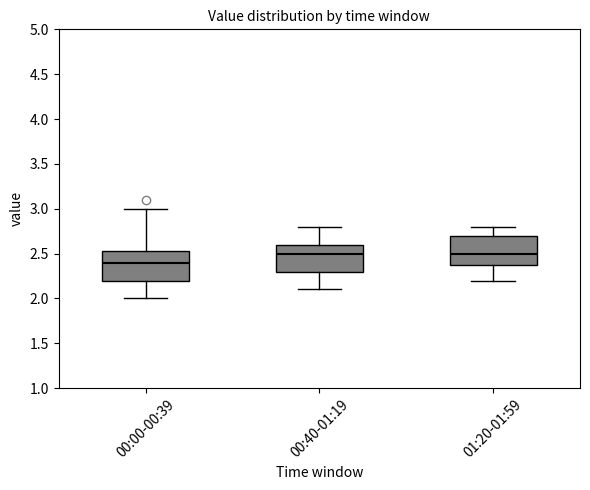

Where does the upper whisker of the box for 01:20-01:59 end on the y-axis? The values are not printed on the chart, so give them approximately, as read against the axis.

2.80